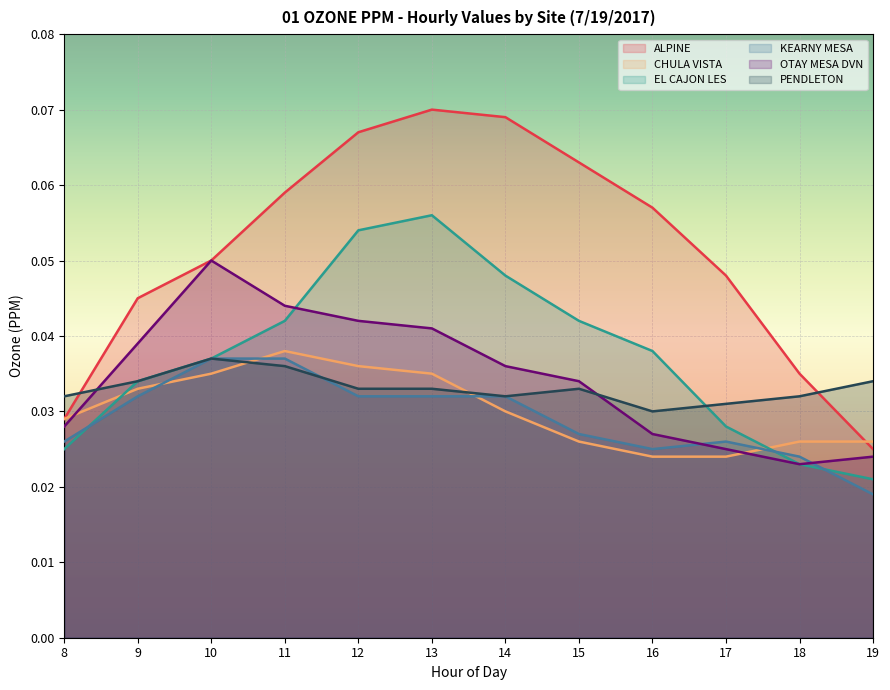

Which has a higher value, 12 or 16?

12